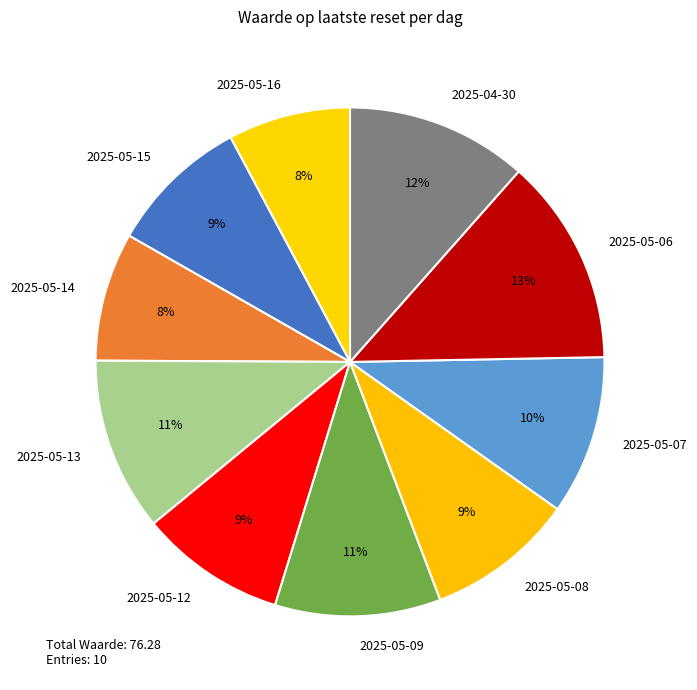

True or false: 2025-05-08 accounts for 4% of the total.

False